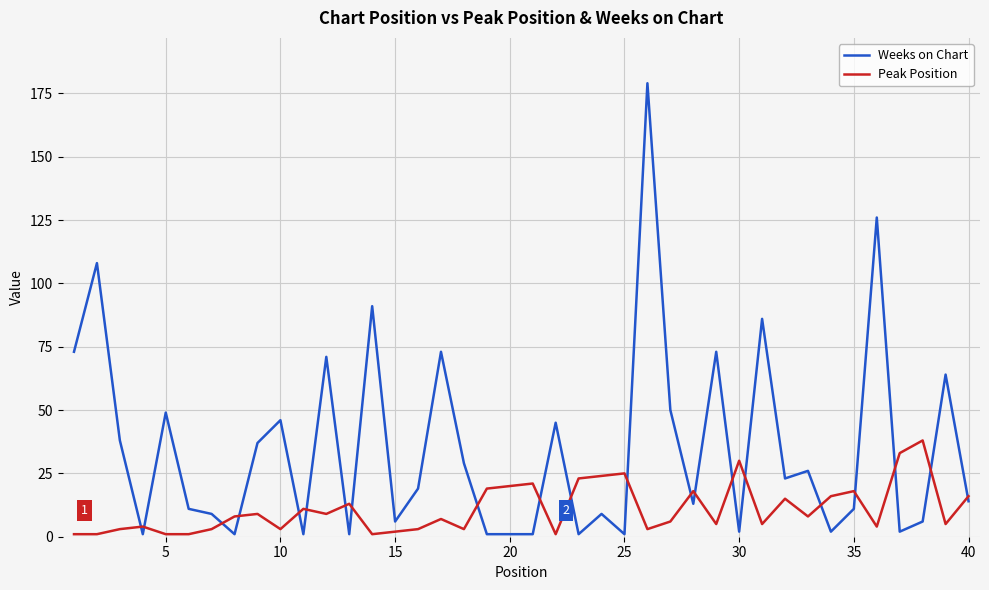

What is the highest value of the Weeks on Chart series?

179